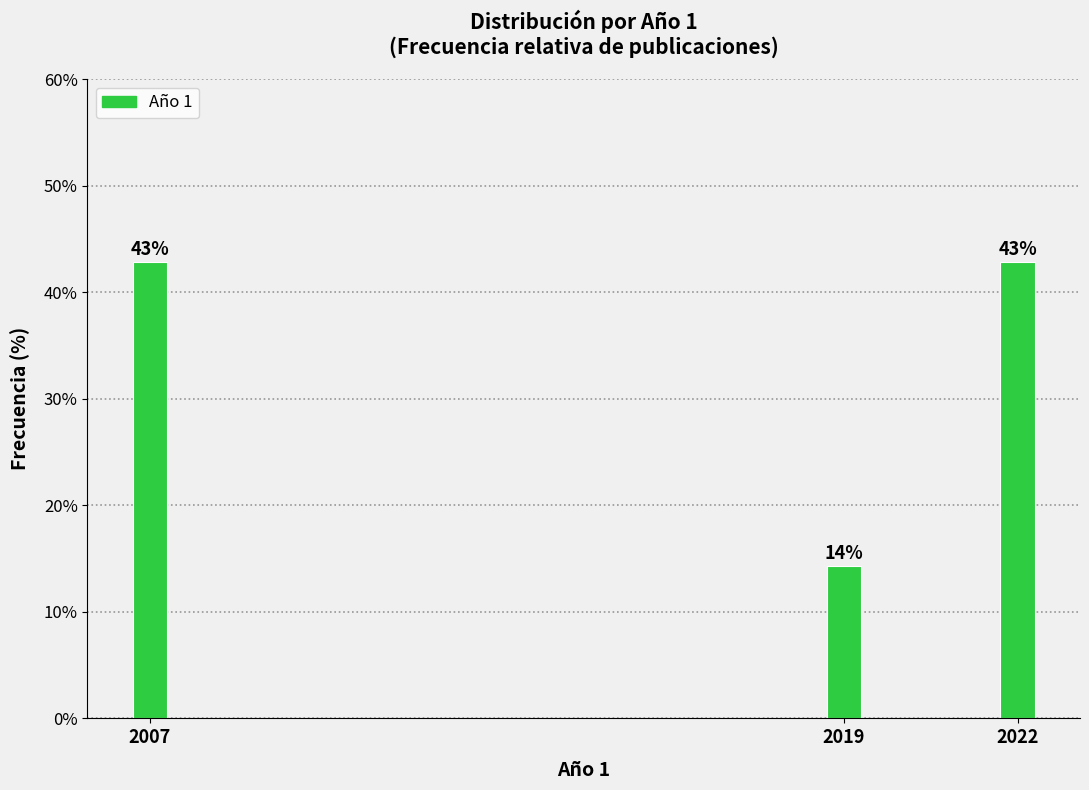

What is the maximum value shown in the chart?

42.9